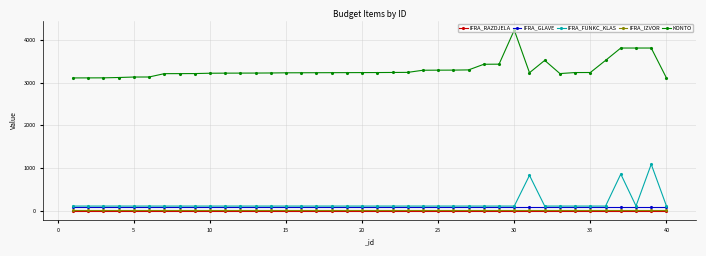

Does the chart have visible grid lines?

Yes